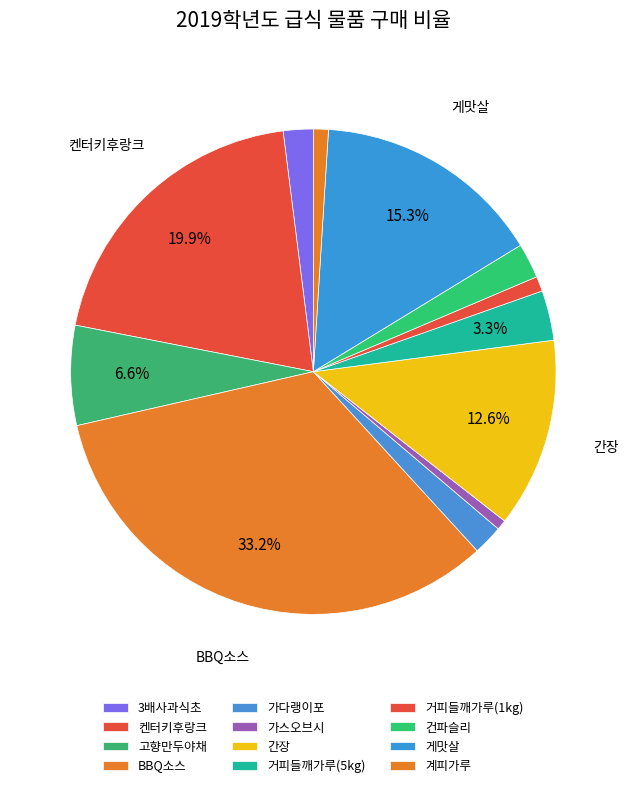

What percentage is the 켄터키후랑크 slice, to the nearest percent?

20%